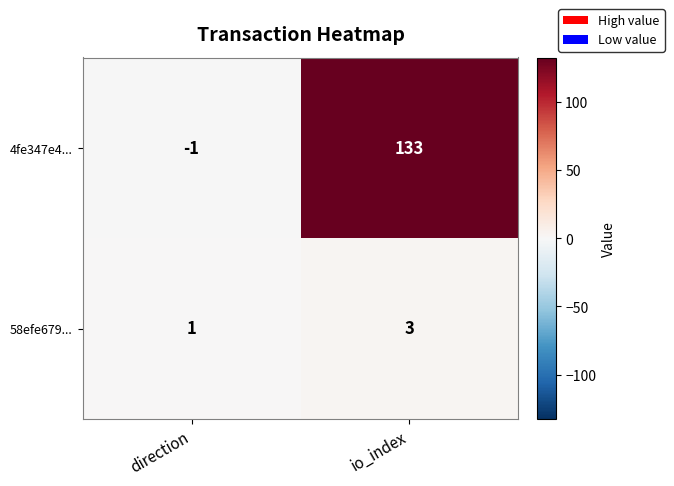

Reading left to right, list all the values displayed in this chart.

4fe347e4...: -1	133
58efe679...: 1	3